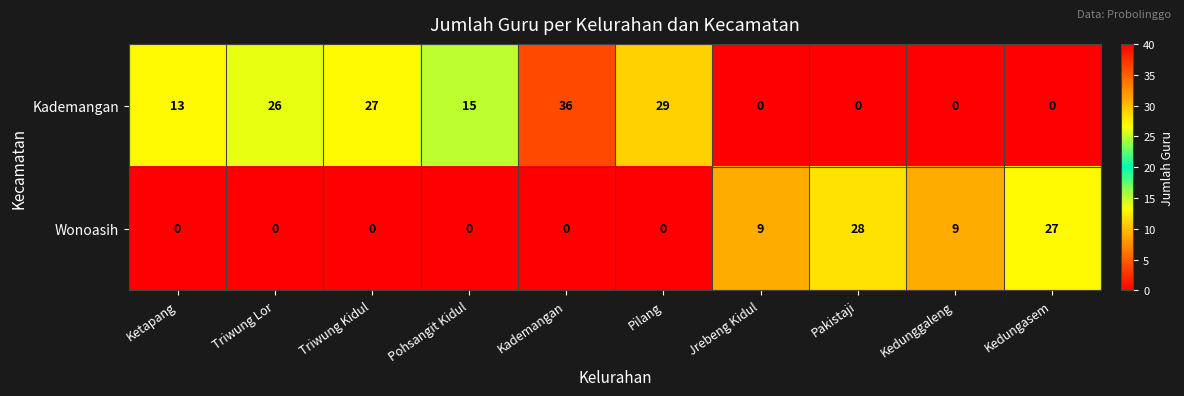

At Jrebeng Kidul, list the series in order from largest to smallest.

Wonoasih, Kademangan